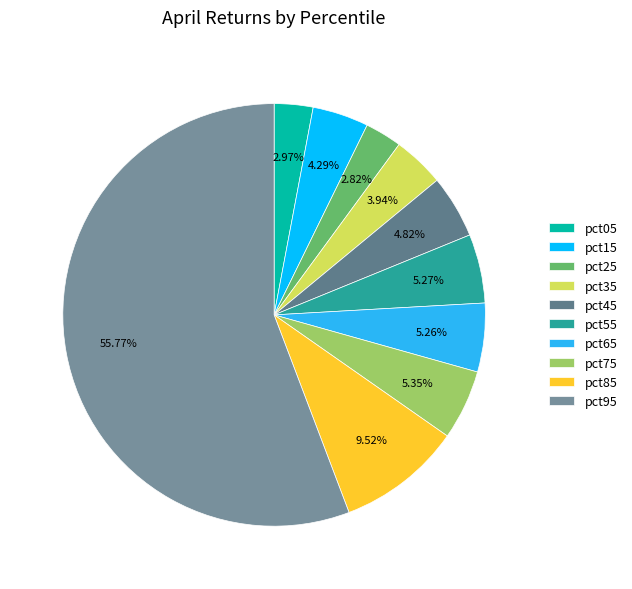

What percentage is NOT represented by pct75?

94.6%